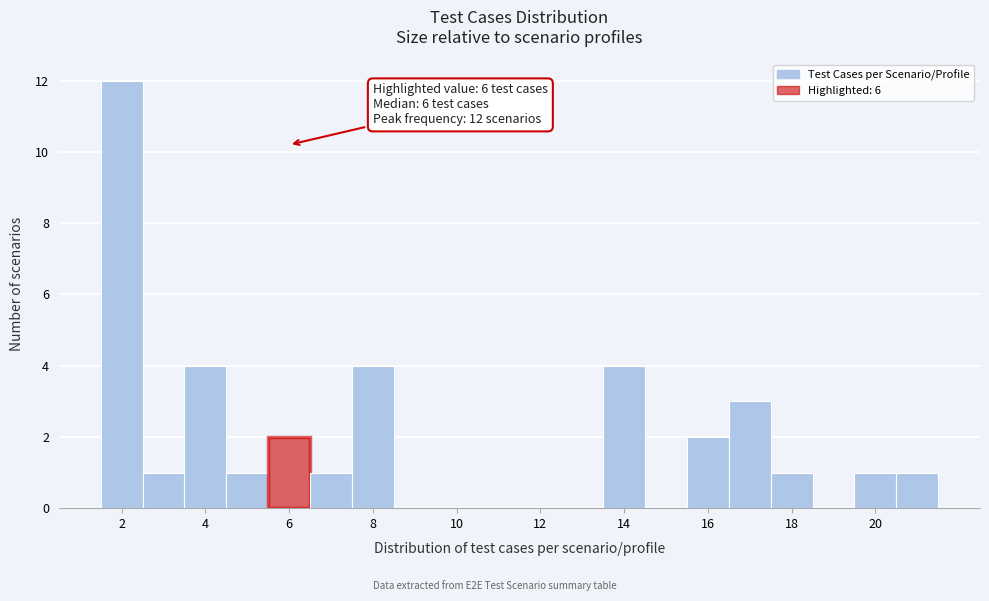

Over which range of the x-axis is the bar tallest?

1.5 to 2.5